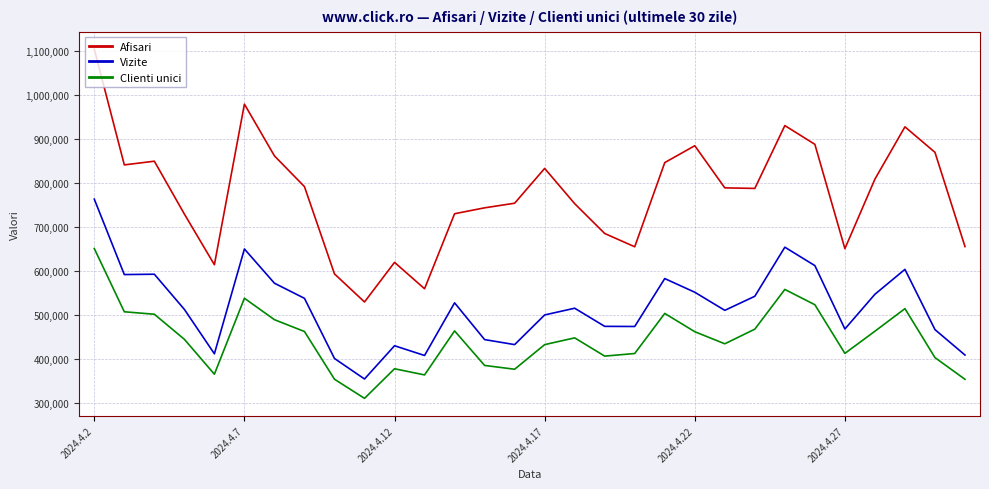

True or false: Afisari and Clienti unici intersect in this chart.

False